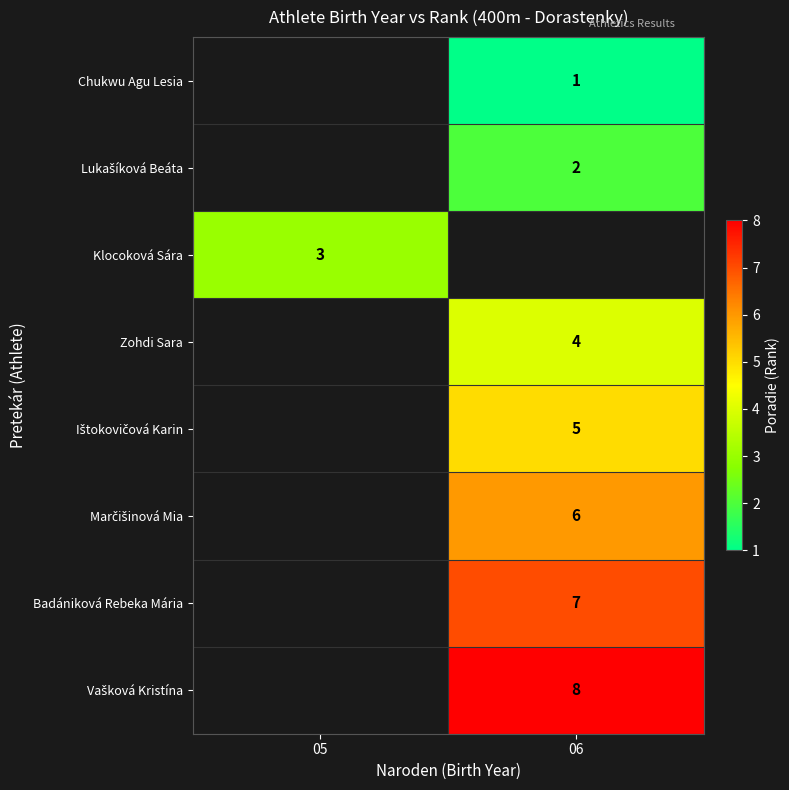

What is the minimum value shown in the chart?

1.0